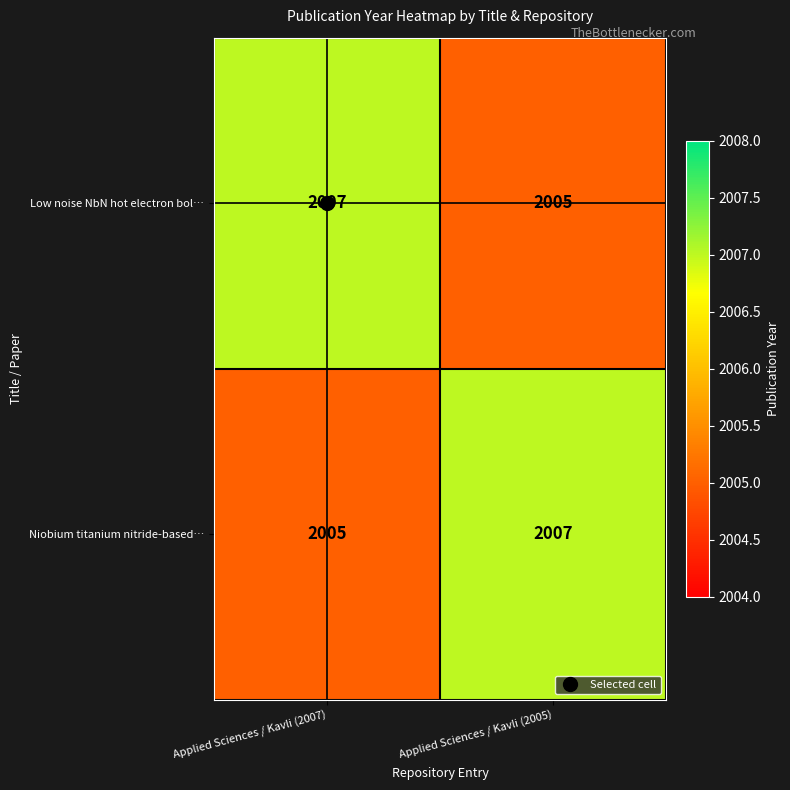

How many data points in Low noise NbN hot electron bol… are less than 2007?

1